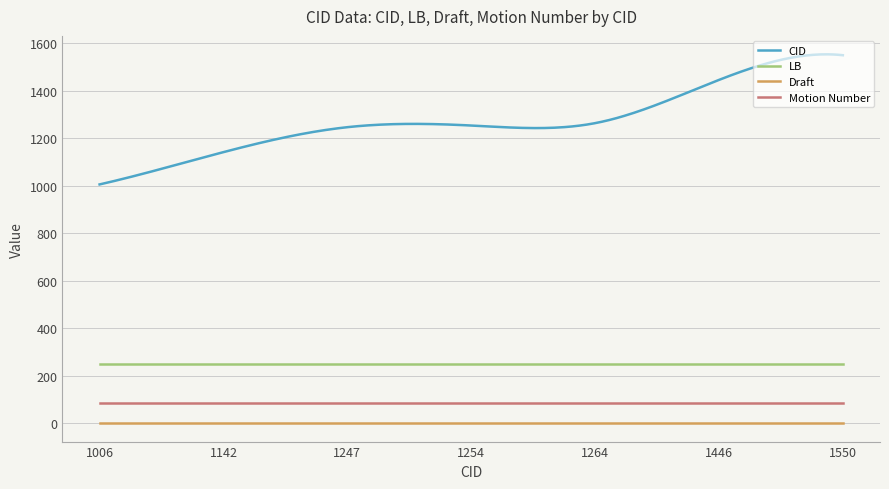

How many lines are shown in the chart?

4